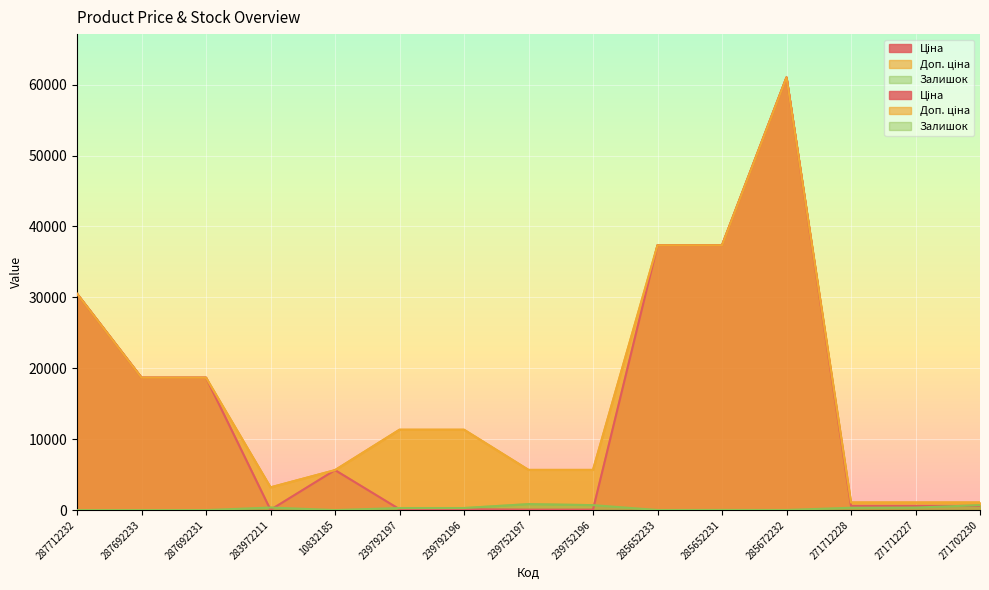

What is the difference between the maximum and minimum values in the Залишок series?

845.0